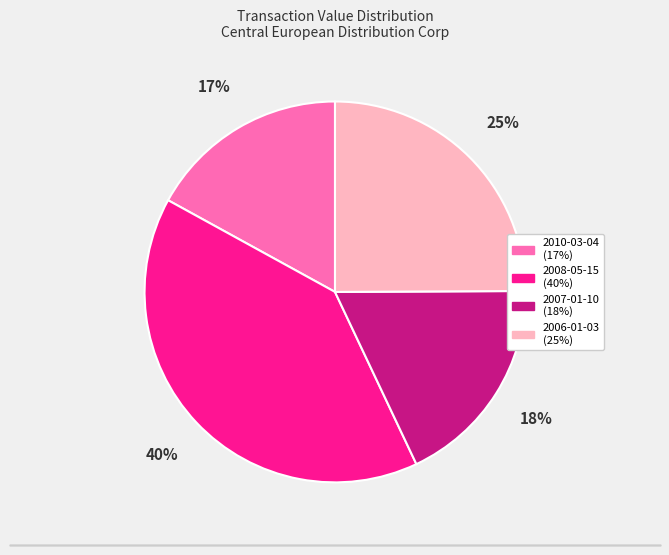

Between 2010-03-04 and 2006-01-03, which is larger?

2006-01-03